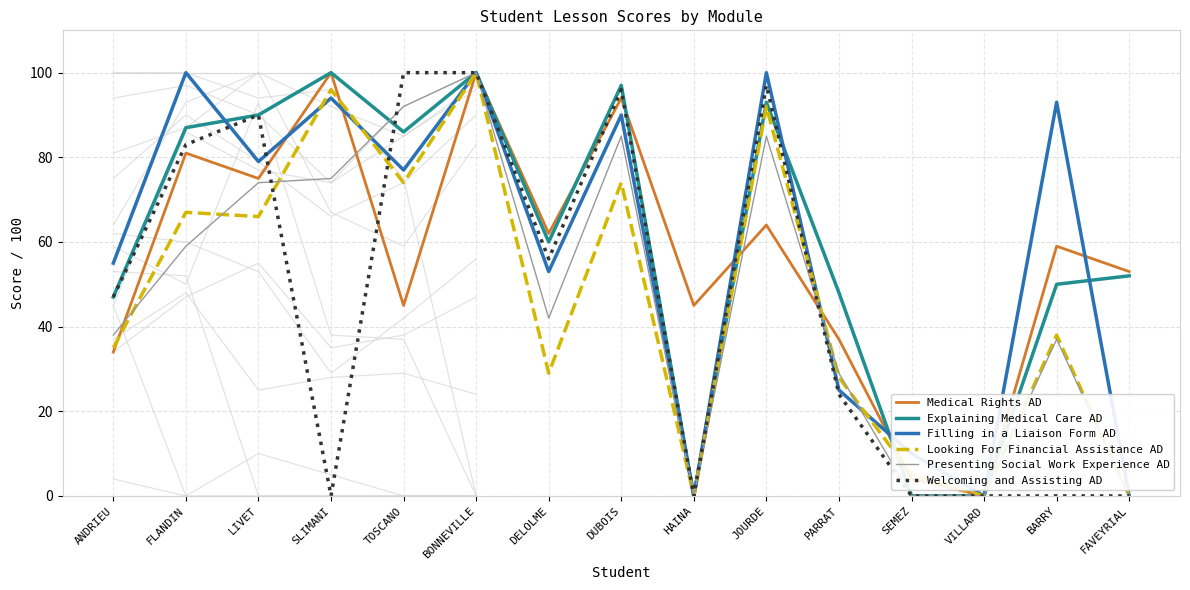

Where do Welcoming and Assisting AD and Medical Rights AD first cross each other?

LIVET and SLIMANI